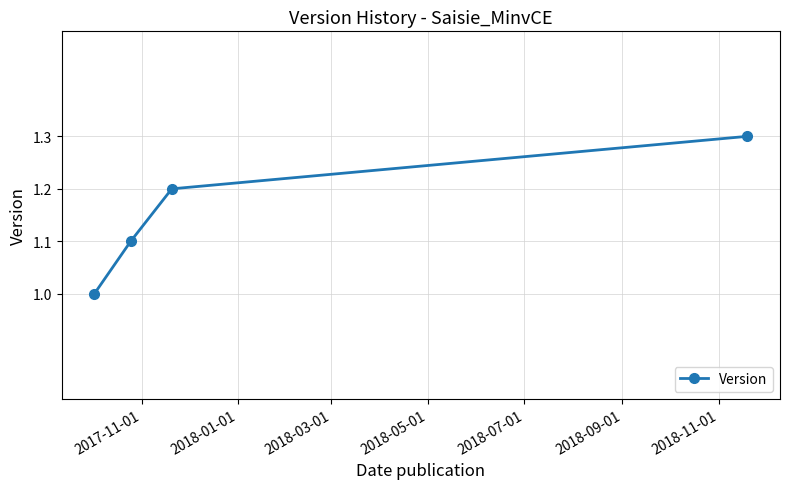

Reading left to right, list all the values displayed in this chart.

1.0	1.1	1.2	1.3